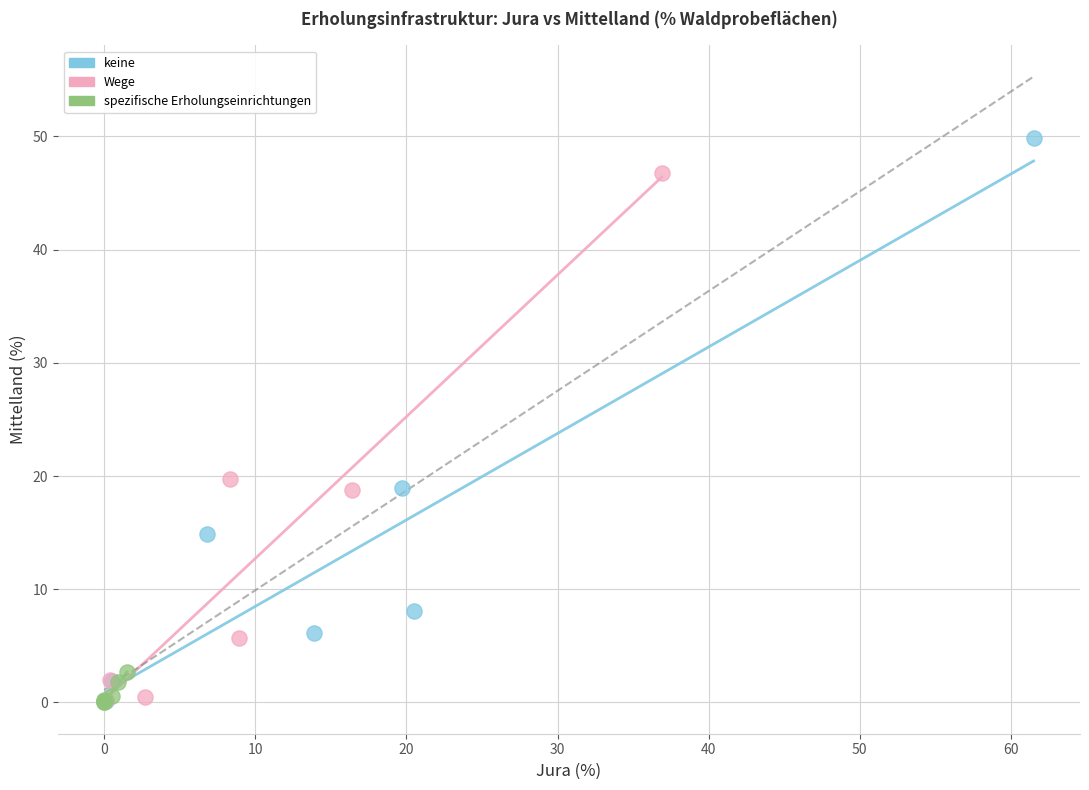

Which series reaches the maximum Y coordinate?

keine